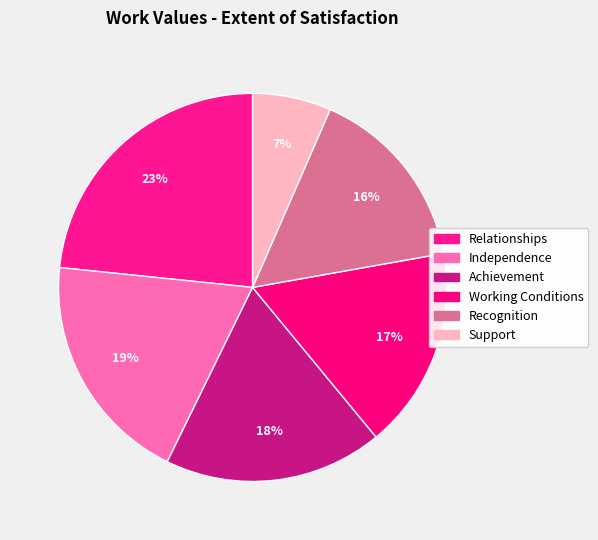

Count the number of slices in the pie.

6